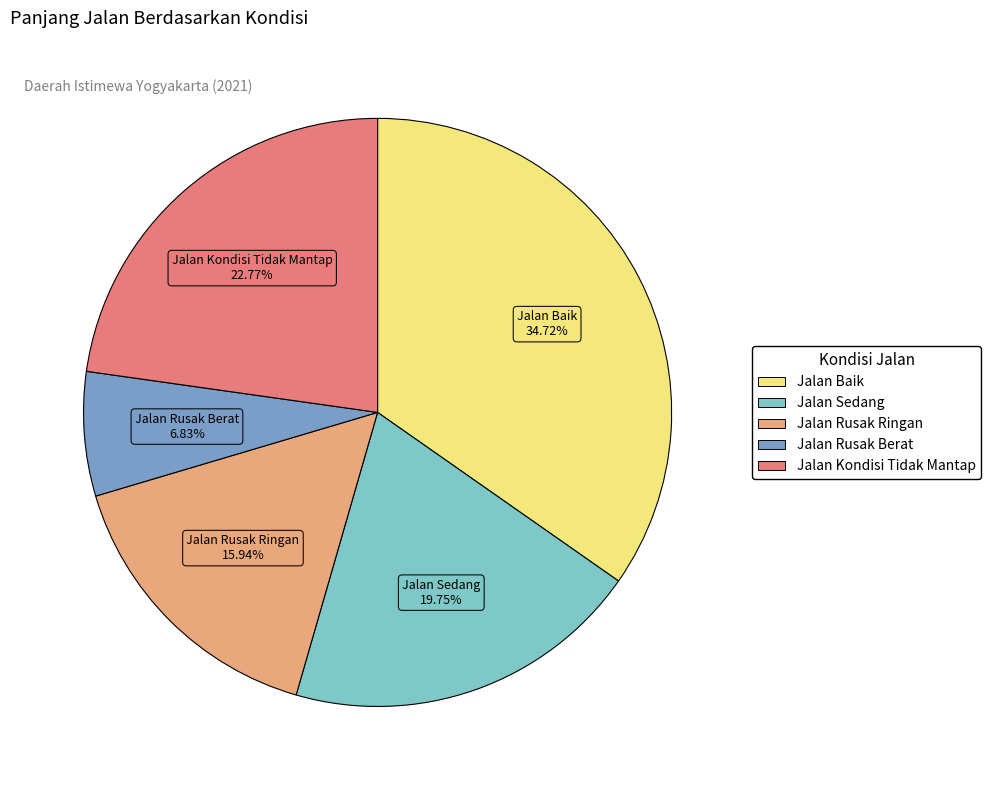

Between Jalan Baik and Jalan Rusak Berat, which is larger?

Jalan Baik